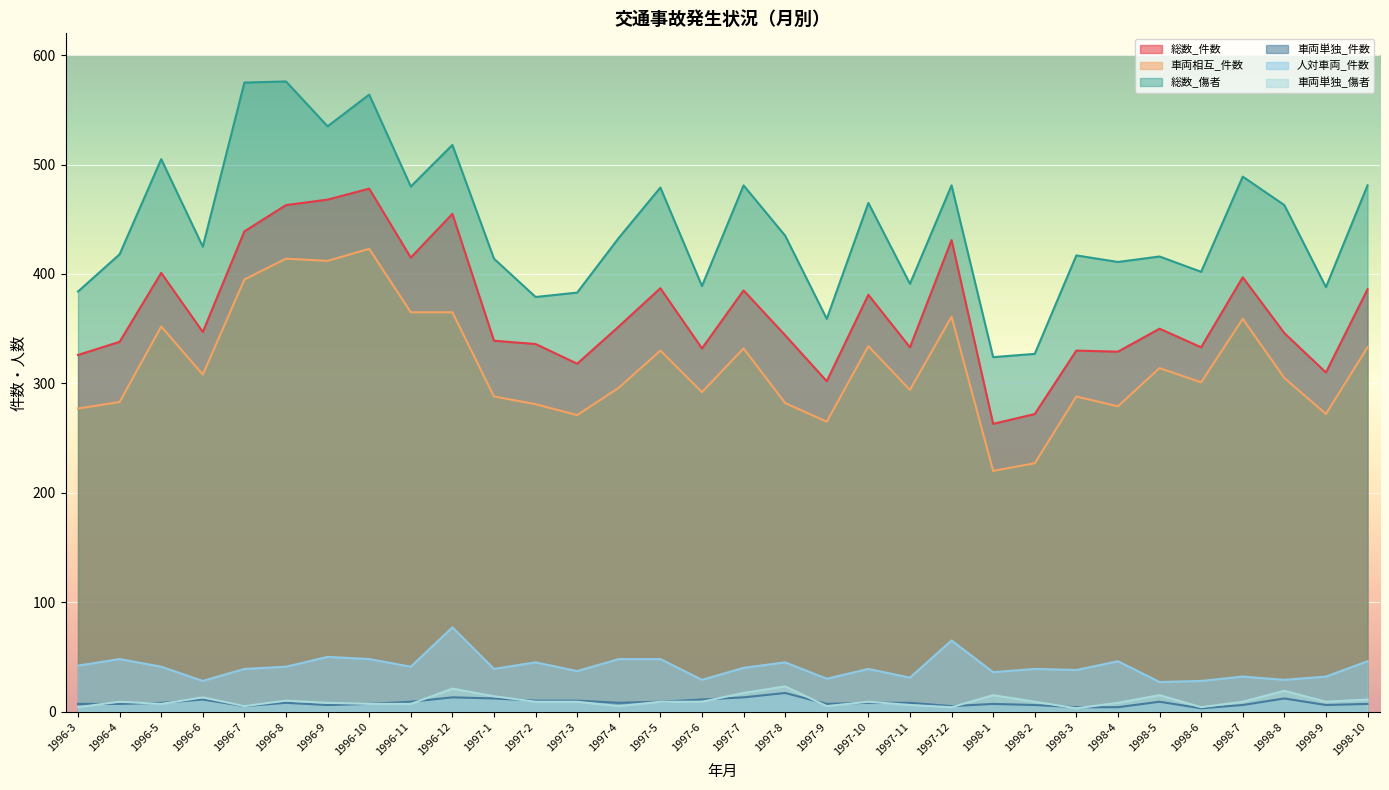

What is the smallest value displayed?

3